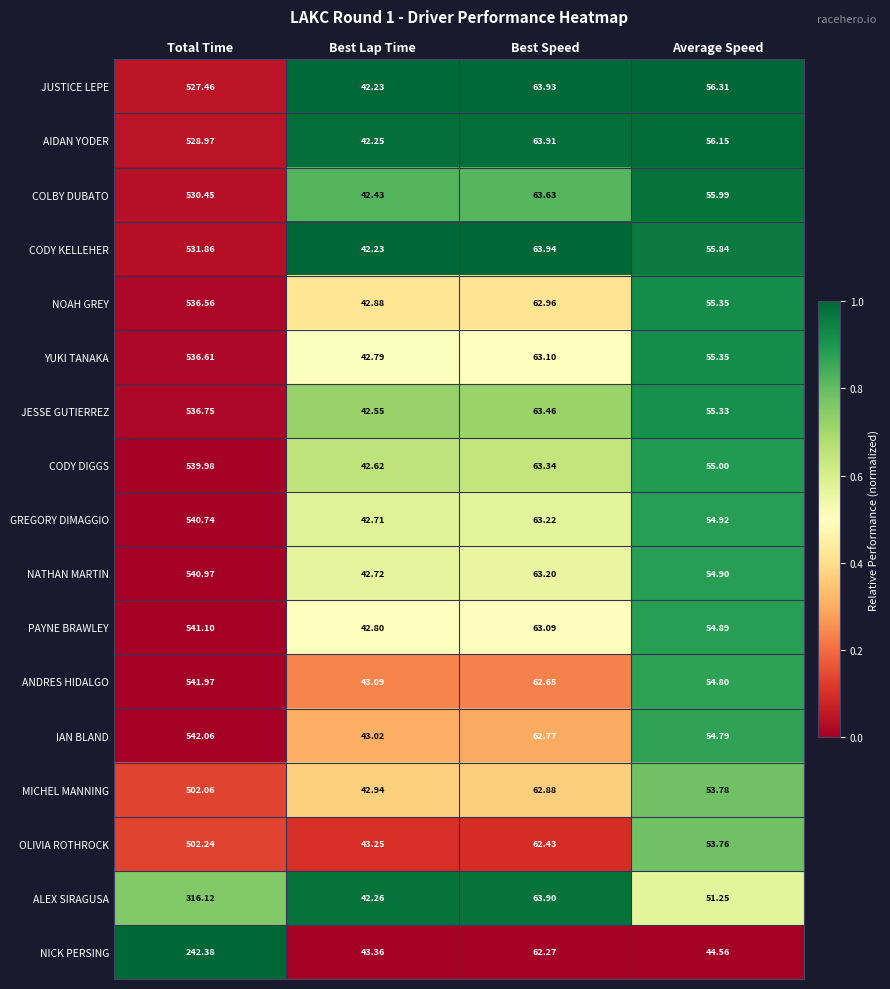

List the series in order of their peak value, lowest first.

NICK PERSING, ALEX SIRAGUSA, MICHEL MANNING, OLIVIA ROTHROCK, JUSTICE LEPE, AIDAN YODER, COLBY DUBATO, CODY KELLEHER, NOAH GREY, YUKI TANAKA, JESSE GUTIERREZ, CODY DIGGS, GREGORY DIMAGGIO, NATHAN MARTIN, PAYNE BRAWLEY, ANDRES HIDALGO, IAN BLAND